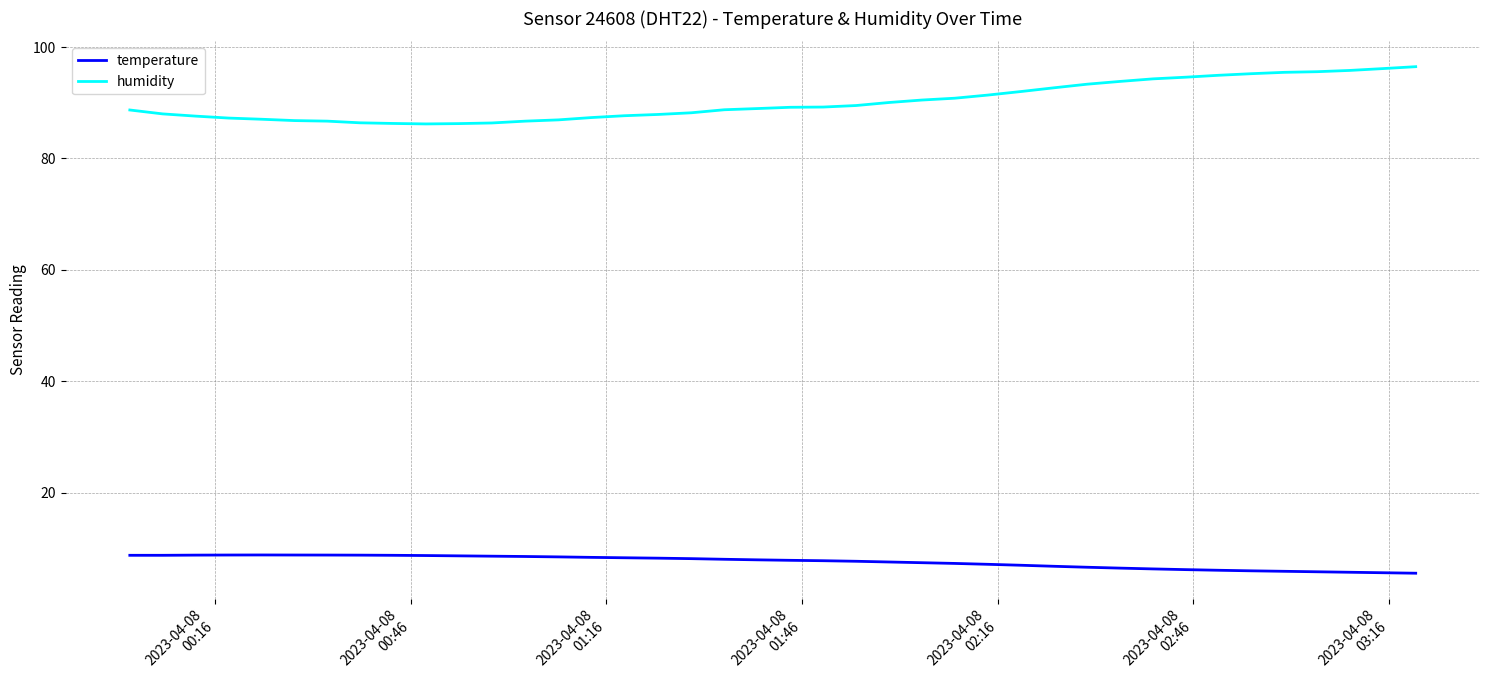

What is the smallest value displayed?

5.6